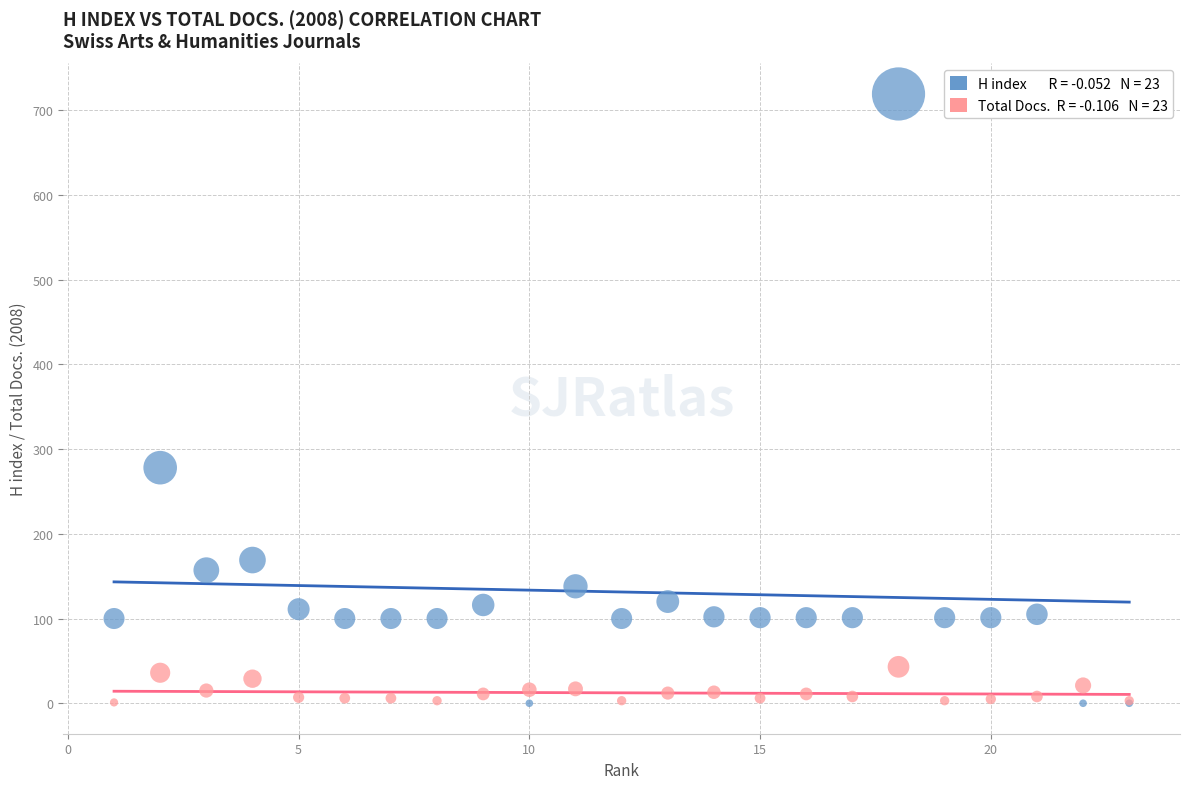

Across all series, what Y value is closest to 359?

278